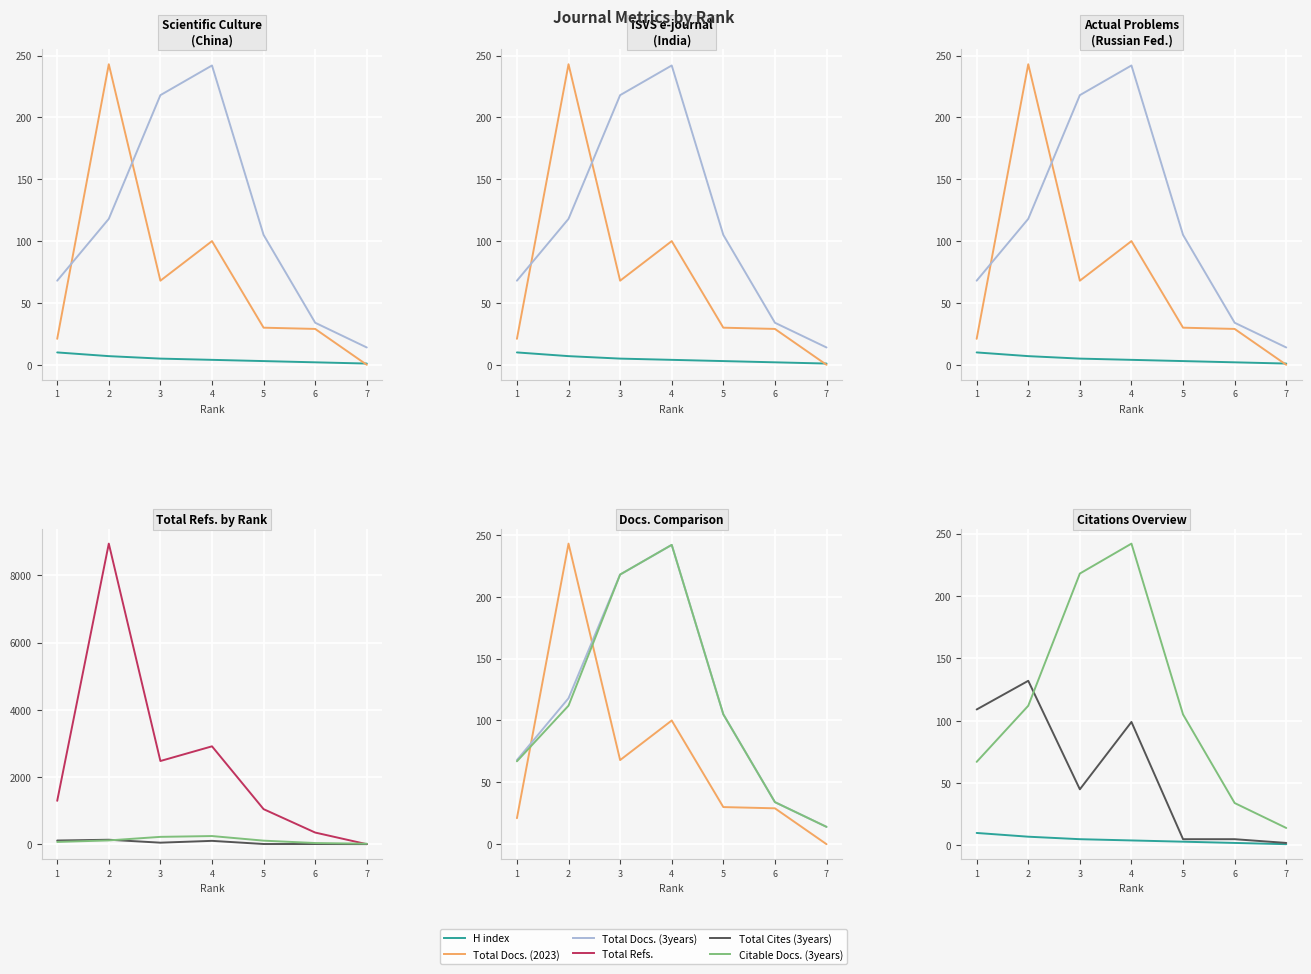

Does the chart display data point markers on the line(s)?

No